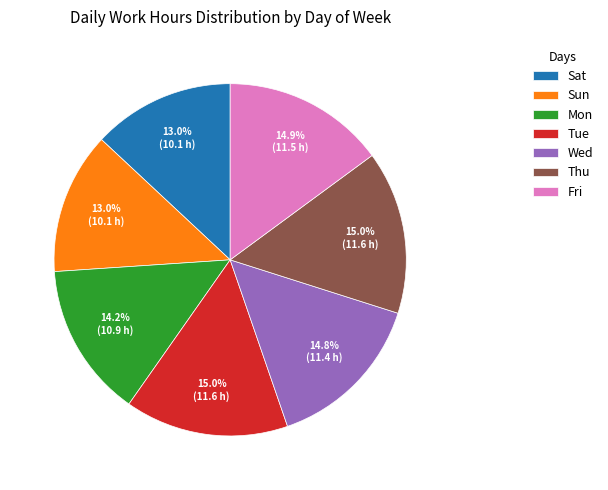

What portion of the pie excludes Wed?

85.2%